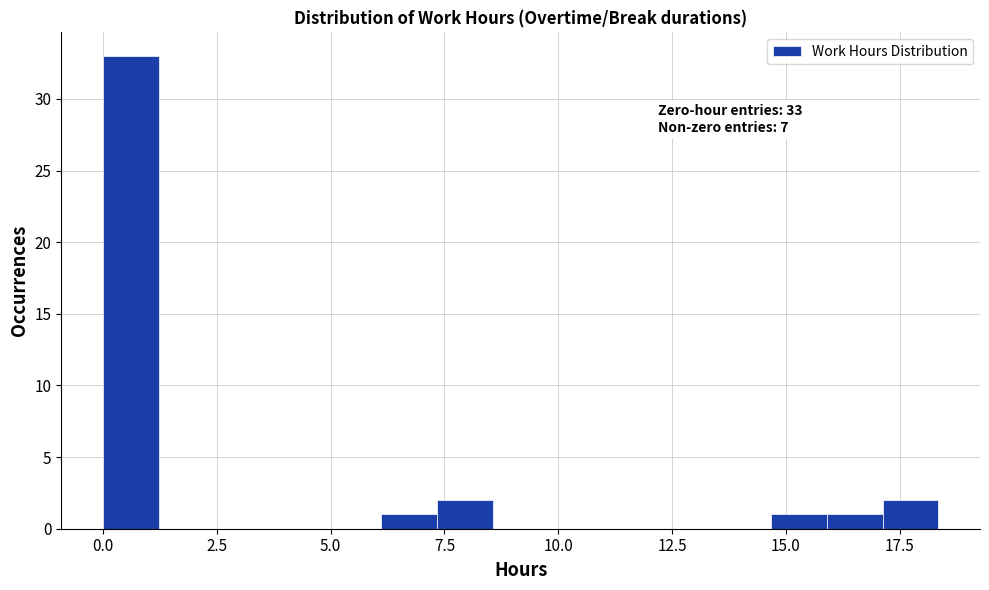

Around what value on the x-axis is the tallest bar? Give the approximate position of its centre, as read against the axis.

0.5